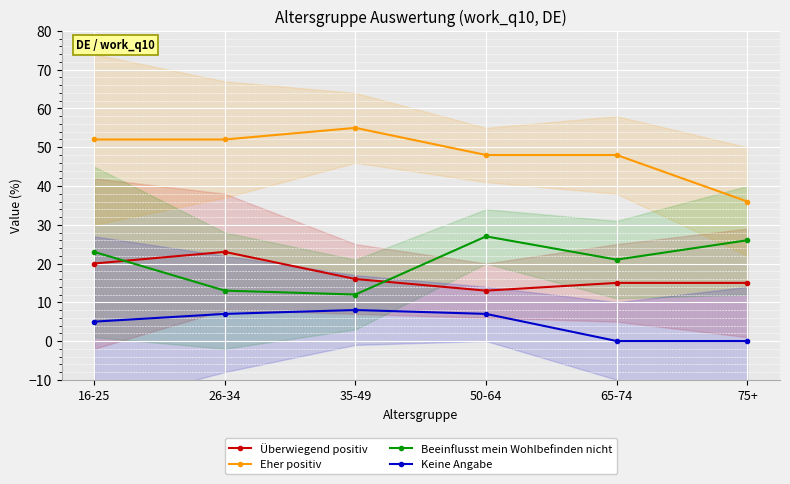

What is the value of the Eher positiv point at the 5th from the left?

48